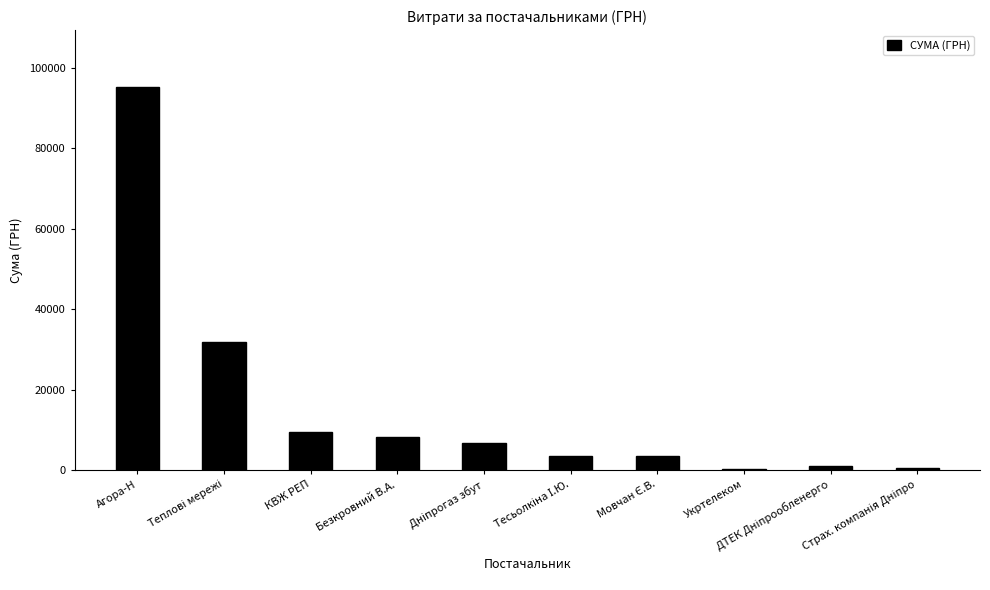

What is the maximum value shown in the chart?

95057.2